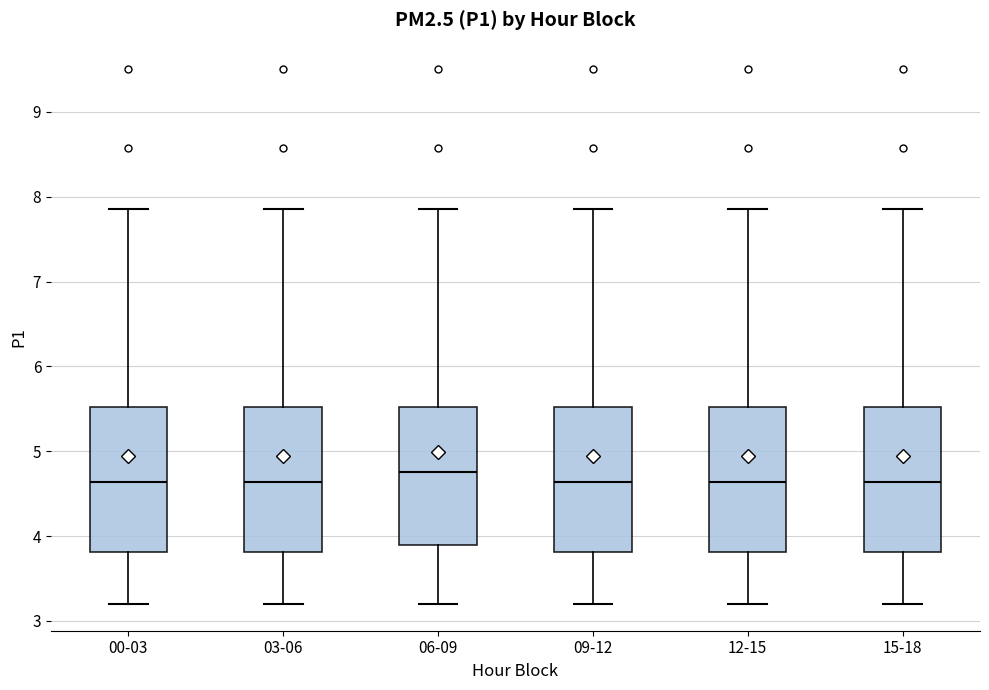

Where does the median line of the box for 00-03 sit on the y-axis? The values are not printed on the chart, so give them approximately, as read against the axis.

4.6